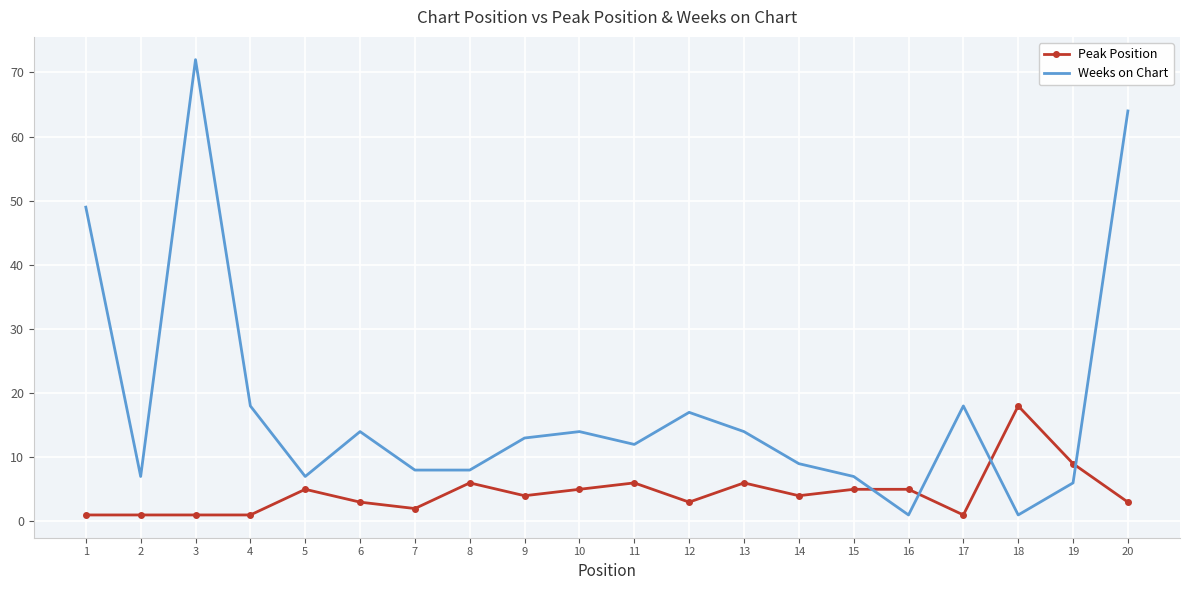

Rank the series by their maximum value, from highest to lowest.

Weeks on Chart, Peak Position